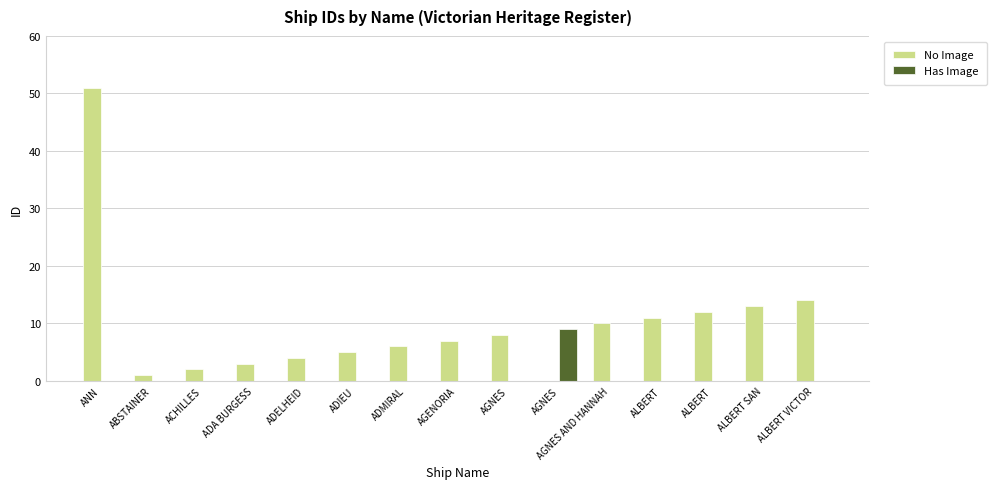

How many positive values does the No Image series have?

14